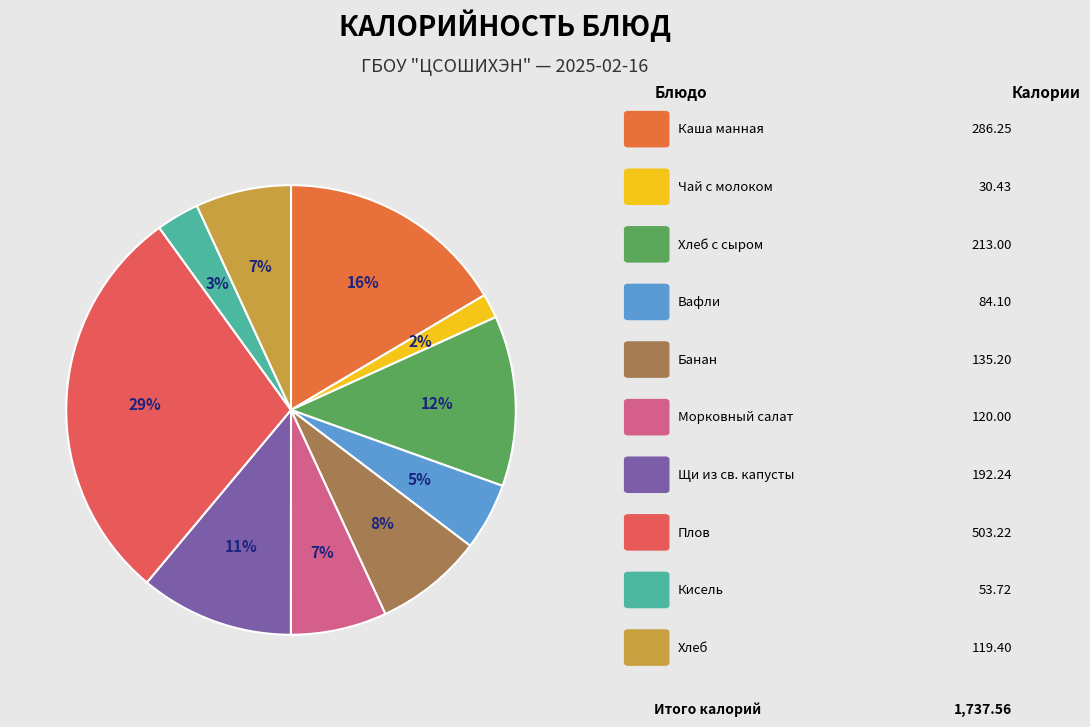

Rank the categories by value from highest to lowest.

Плов, Каша манная, Хлеб с сыром, Щи из св. капусты, Банан, Морковный салат, Хлеб, Вафли, Кисель, Чай с молоком